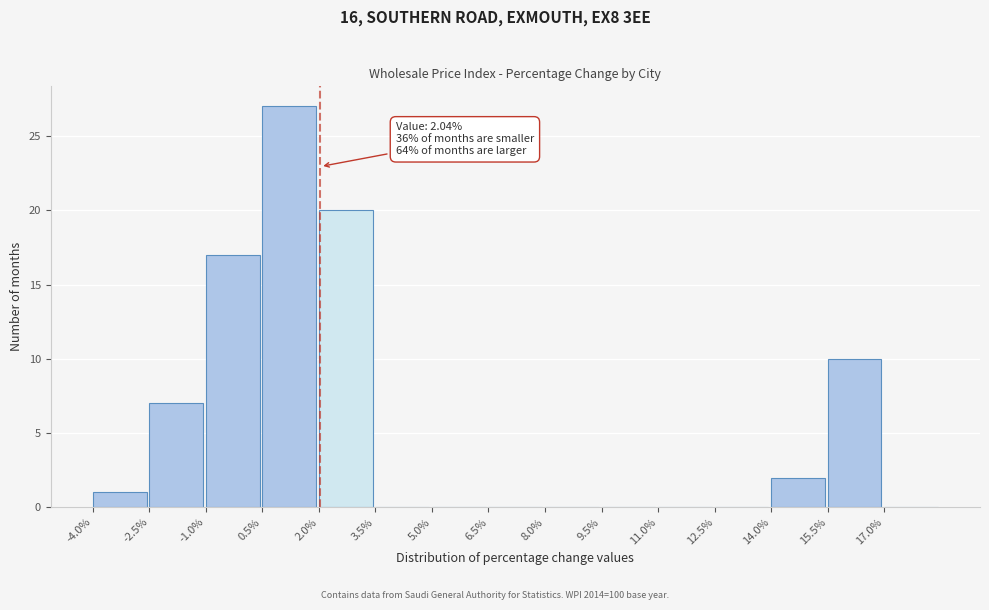

Which range on the x-axis has the tallest bar?

0.5 to 2.0